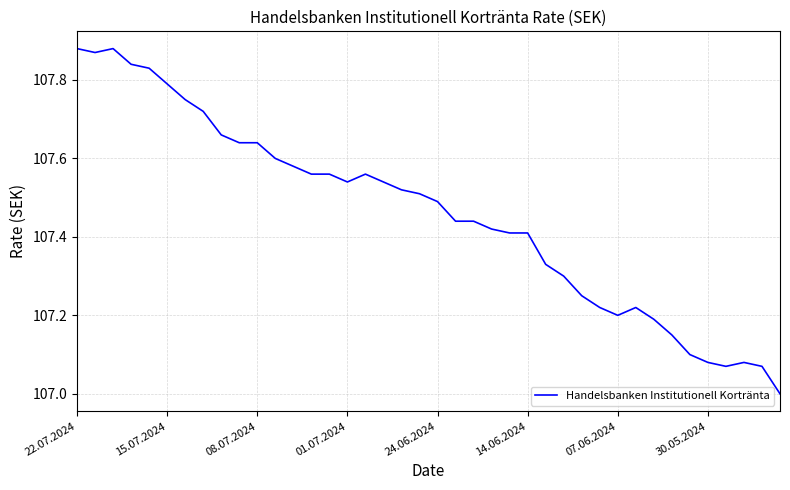

What is the smallest value displayed?

107.0